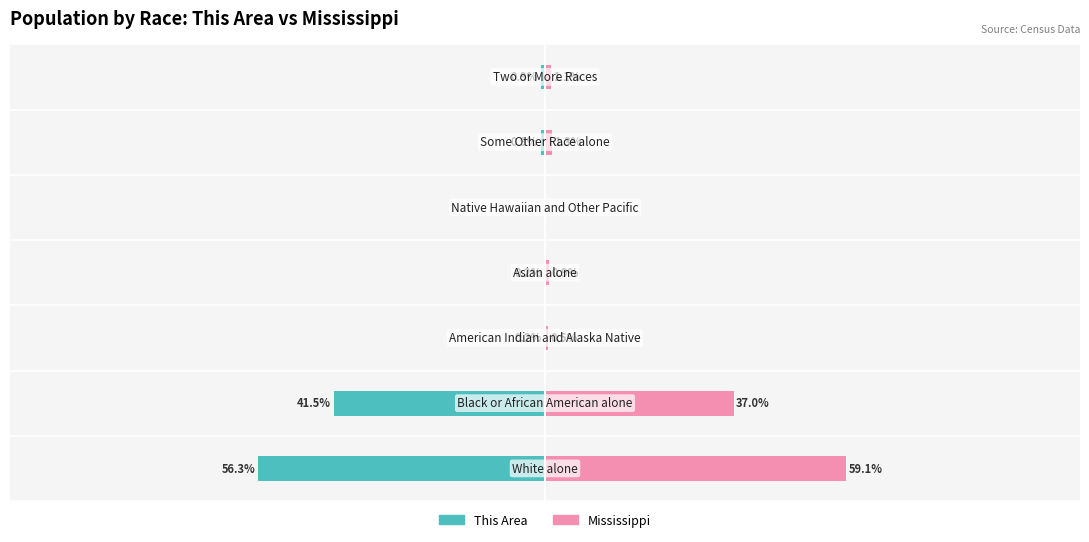

How many values in the Mississippi series exceed 1?

4